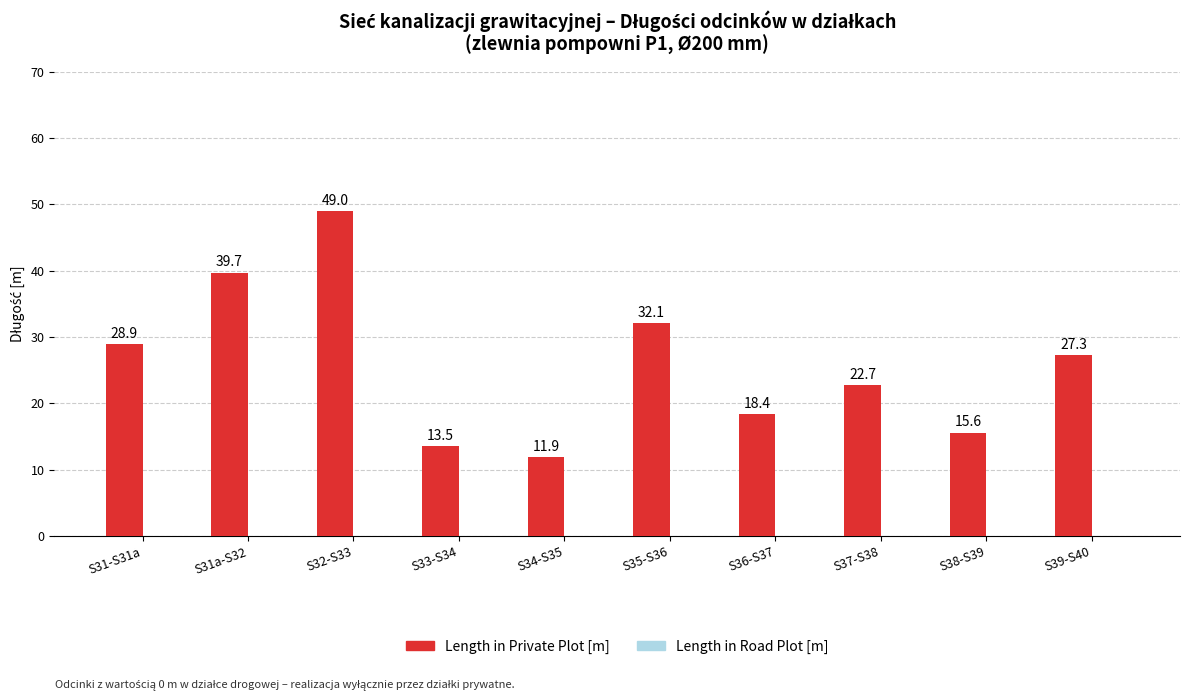

What is the maximum value shown in the chart?

49.0